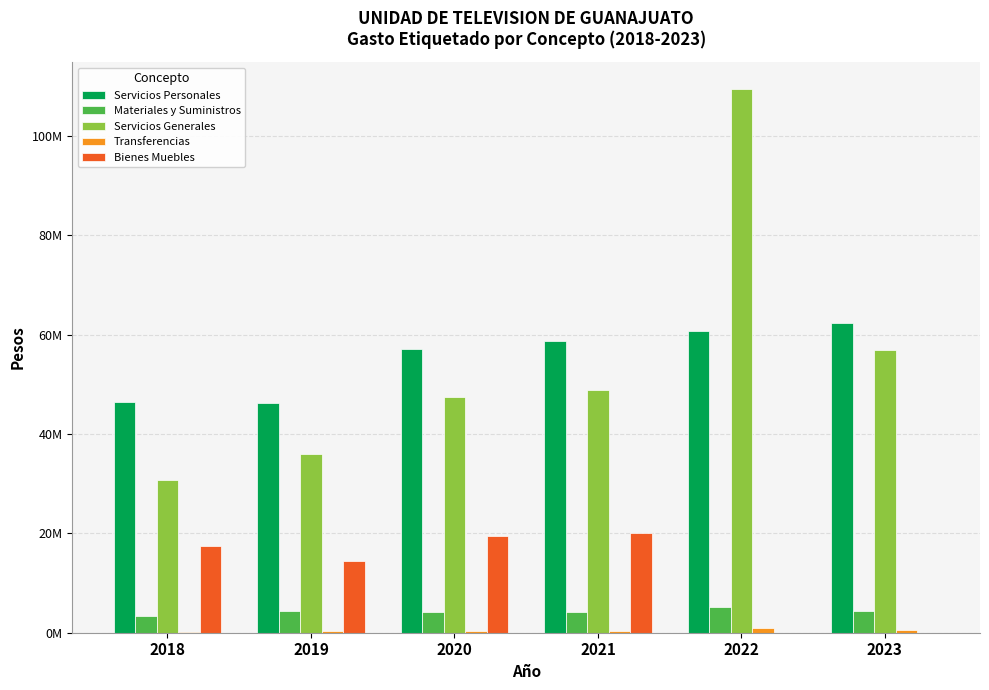

The Servicios Generales series shows 36043503.6 at 2019. True or false?

True